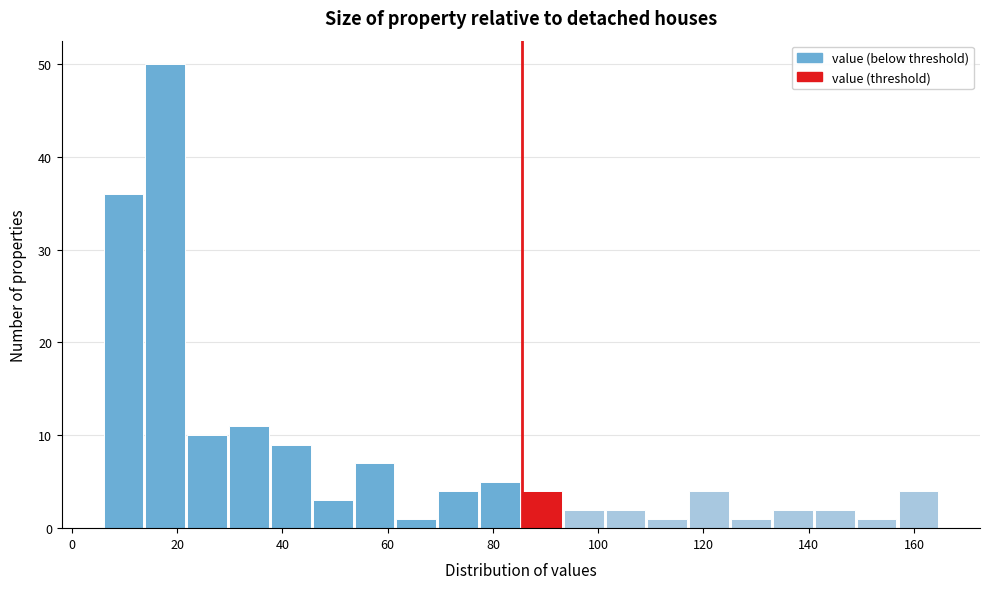

Around what value on the x-axis is the tallest bar? Give the approximate position of its centre, as read against the axis.

18